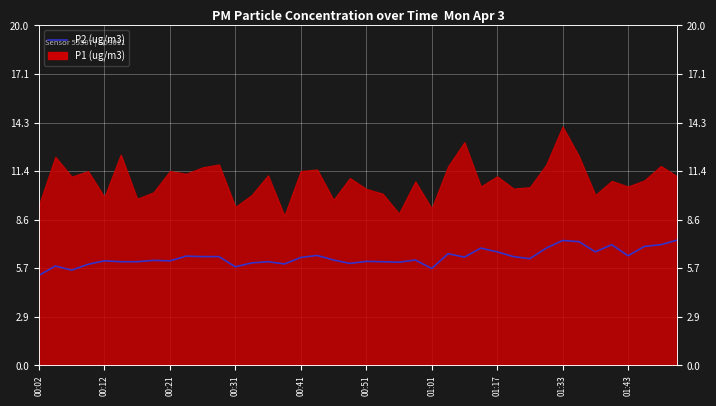

The value at 01:33 is 11.0. True or false?

False